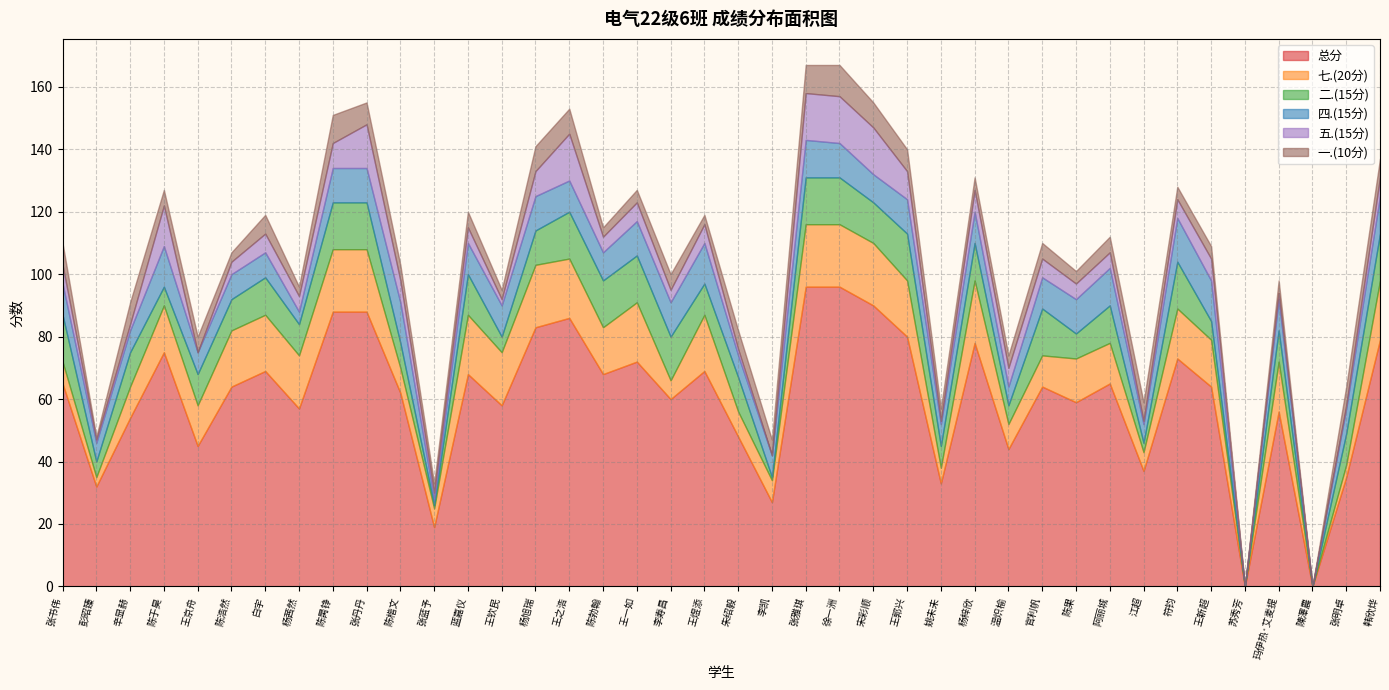

Between 朱绍毅 and 韩欣烨, which series saw the biggest shift?

总分